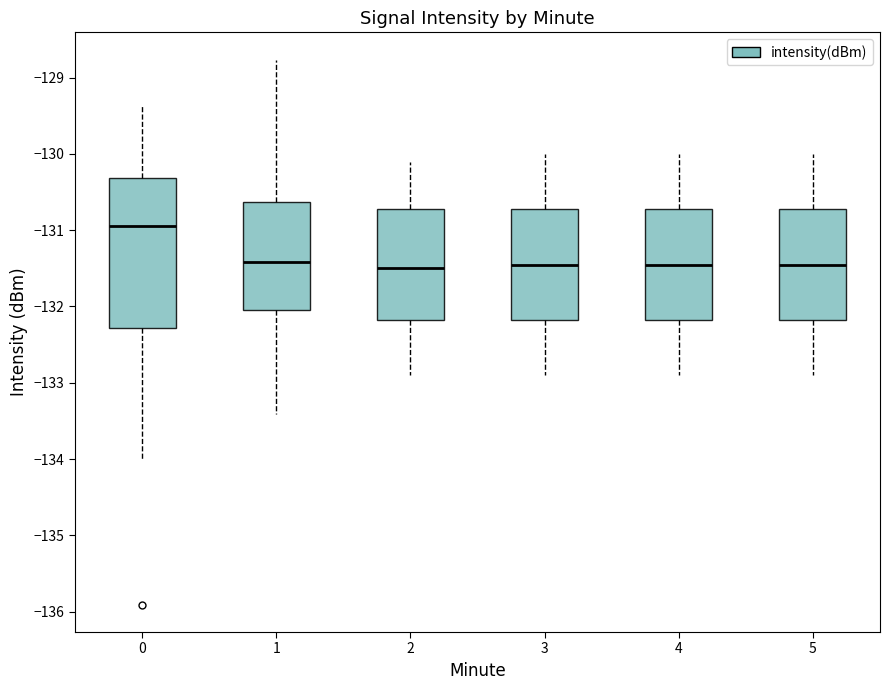

Where is the upper edge of the box at x = 5 on the y-axis? The values are not printed on the chart, so give them approximately, as read against the axis.

-130.7